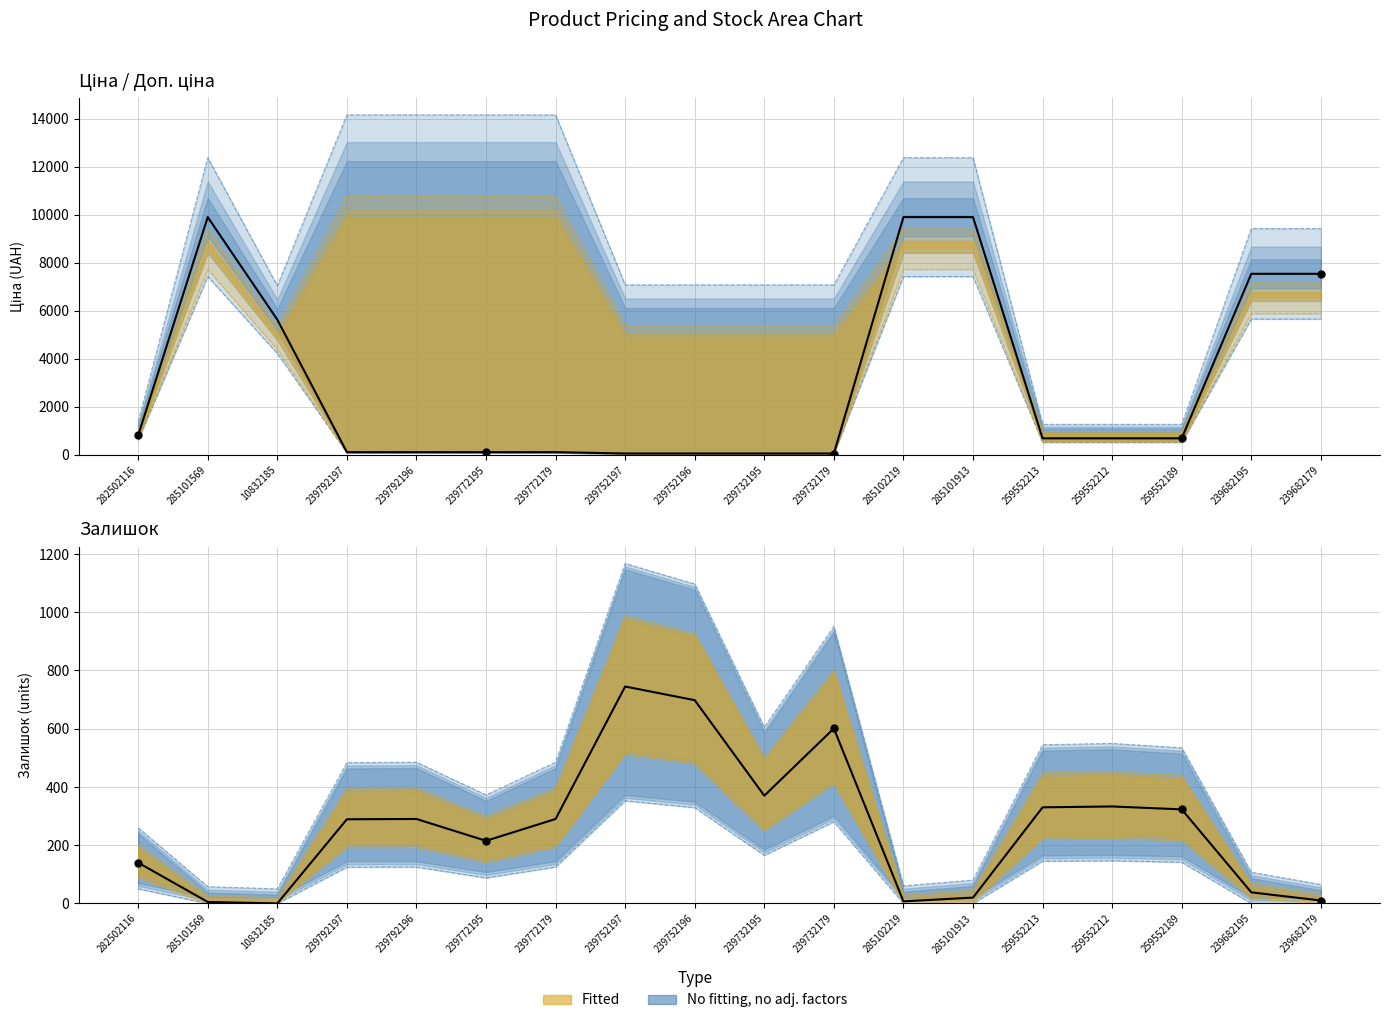

What is the total value across all series at 239682195?

7583.9